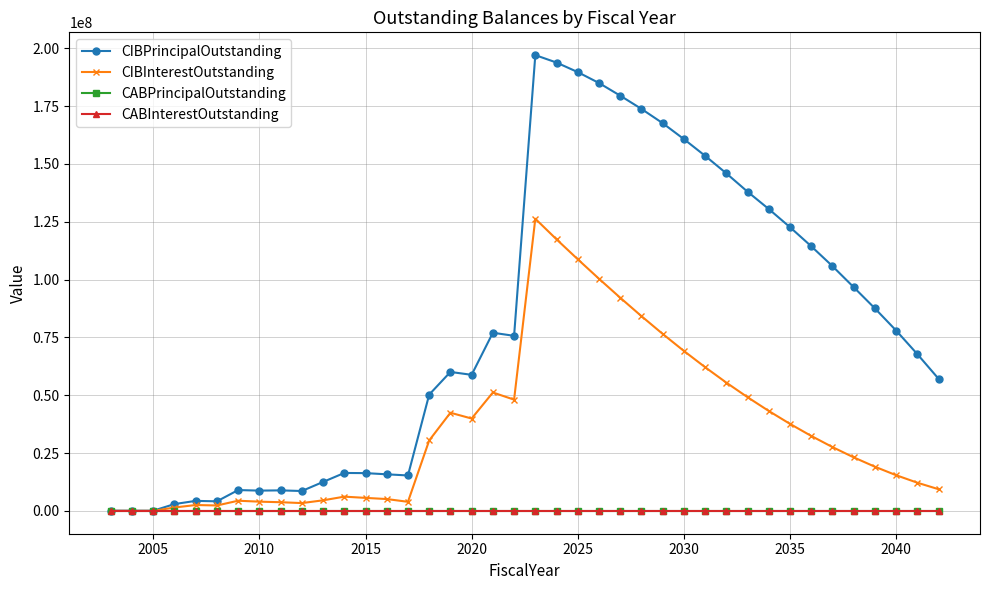

Does the chart have visible grid lines?

Yes